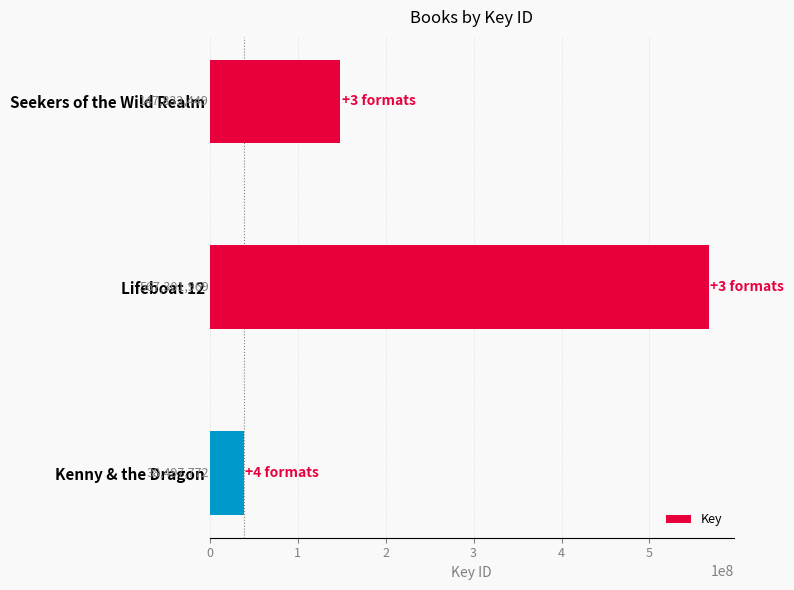

What is the average value?

251210730